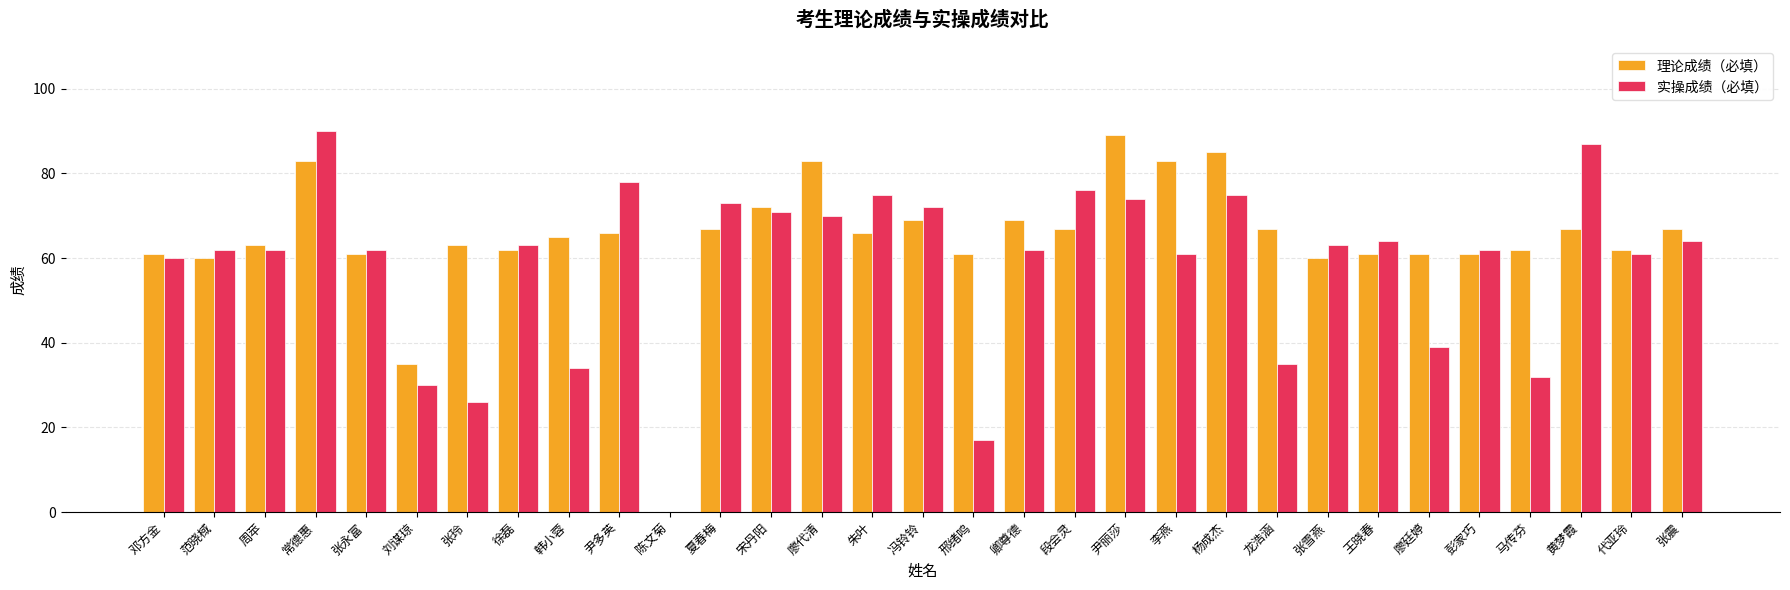

What is the approximate value of 理论成绩（必填） at 夏春梅?

67